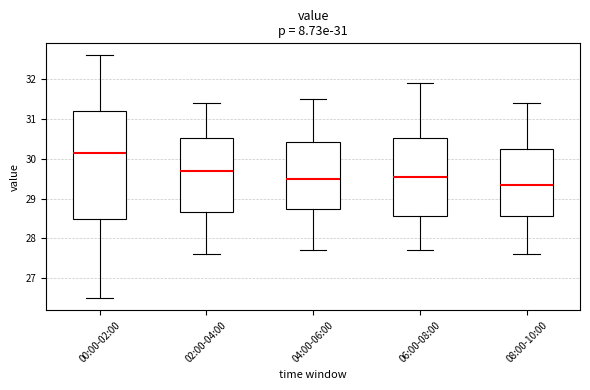

Which box is the tallest, from its lower edge to its upper edge?

00:00-02:00